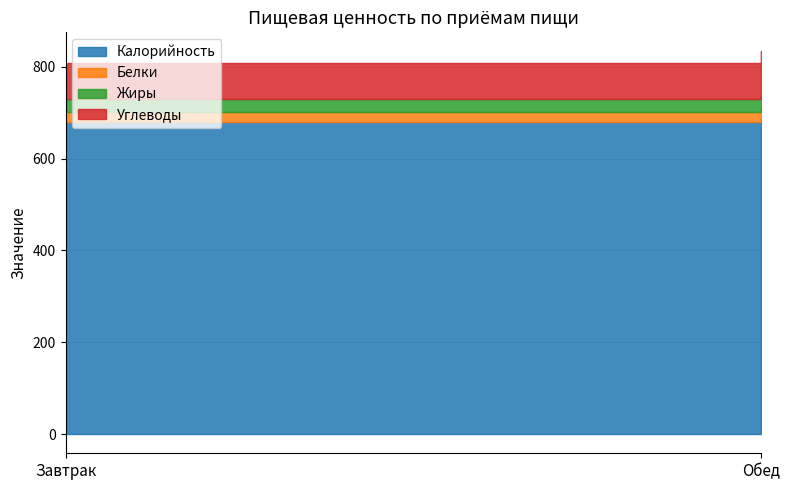

What is the difference between the highest and lowest values at Завтрак?

656.5